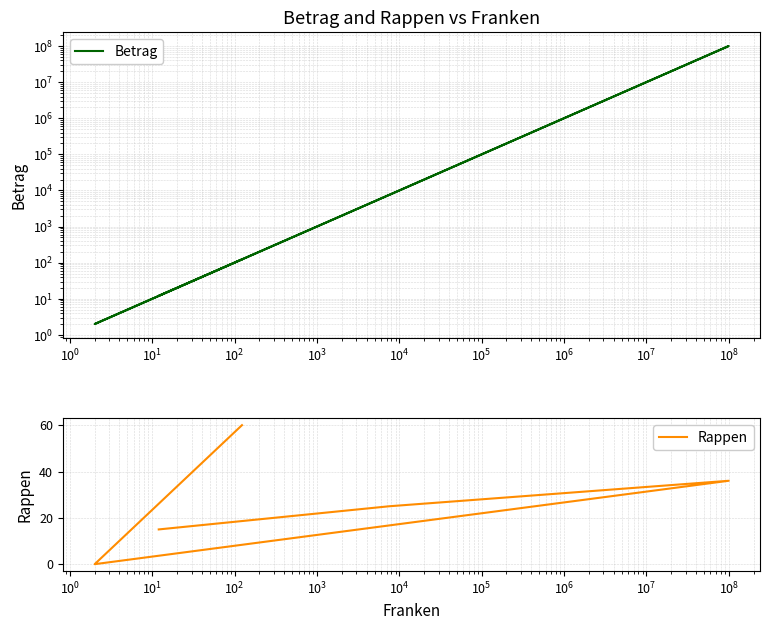

What is the average value of the Rappen series?

27.2